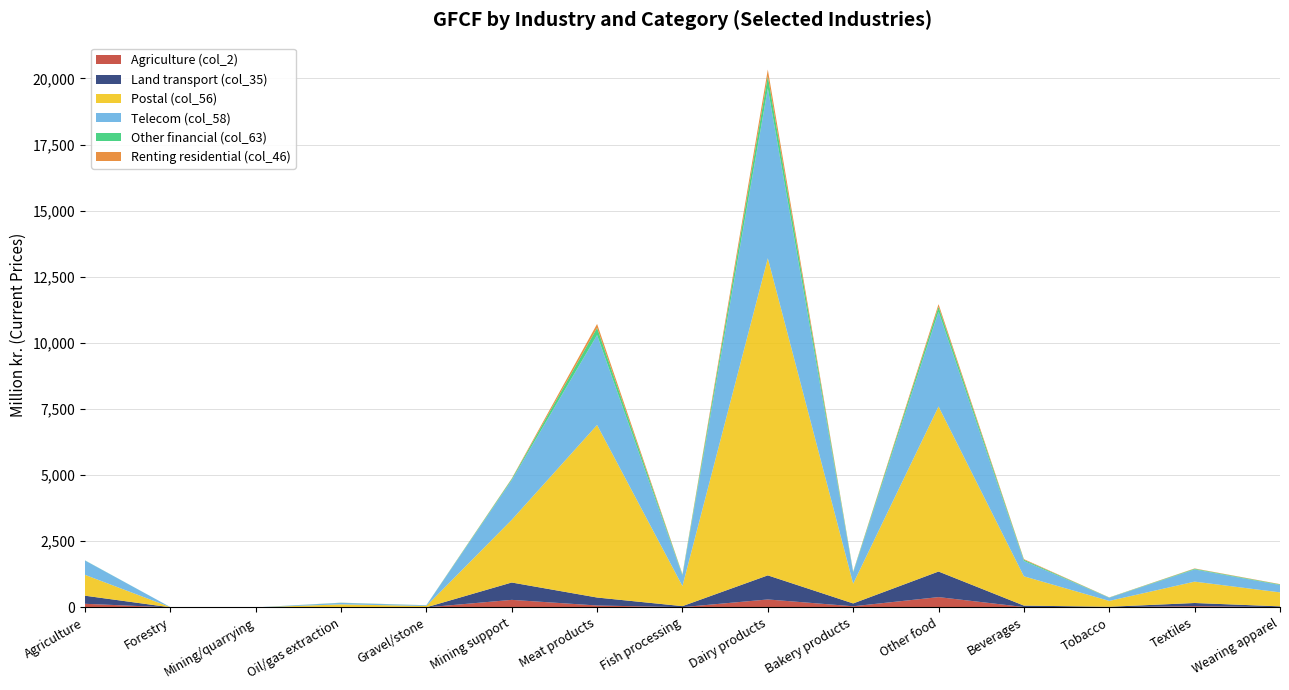

Reading right to left, transcribe all the data shown in this chart.

Agriculture (col_2): 8.8	47.4	5.9	13.7	389.5	42.6	300.1	9.6	71.5	284.9	0.8	0.0	0.0	1.1	136.4
Land transport (col_35): 30.8	118.8	17.5	54.5	966.6	107.2	910.8	37.8	301.8	656.3	2.8	2.6	0.0	2.6	306.2
Postal (col_56): 528.8	807.9	222.3	1107.5	6239.7	747.4	11990.5	760.4	6523.6	2369.3	49.5	112.0	0.0	6.6	789.5
Telecom (col_58): 278.6	460.7	119.4	578.7	3581.9	424.9	6421.7	397.5	3399.4	1501.1	26.0	57.1	0.0	4.5	542.8
Other financial (col_63): 21.3	25.2	8.5	45.7	189.9	23.6	461.5	31.3	270.9	42.6	2.0	4.9	0.0	0.0	5.2
Renting residential (col_46): 11.7	13.1	4.6	25.3	97.9	12.3	252.0	17.3	150.1	17.7	1.1	2.8	0.0	0.0	0.0